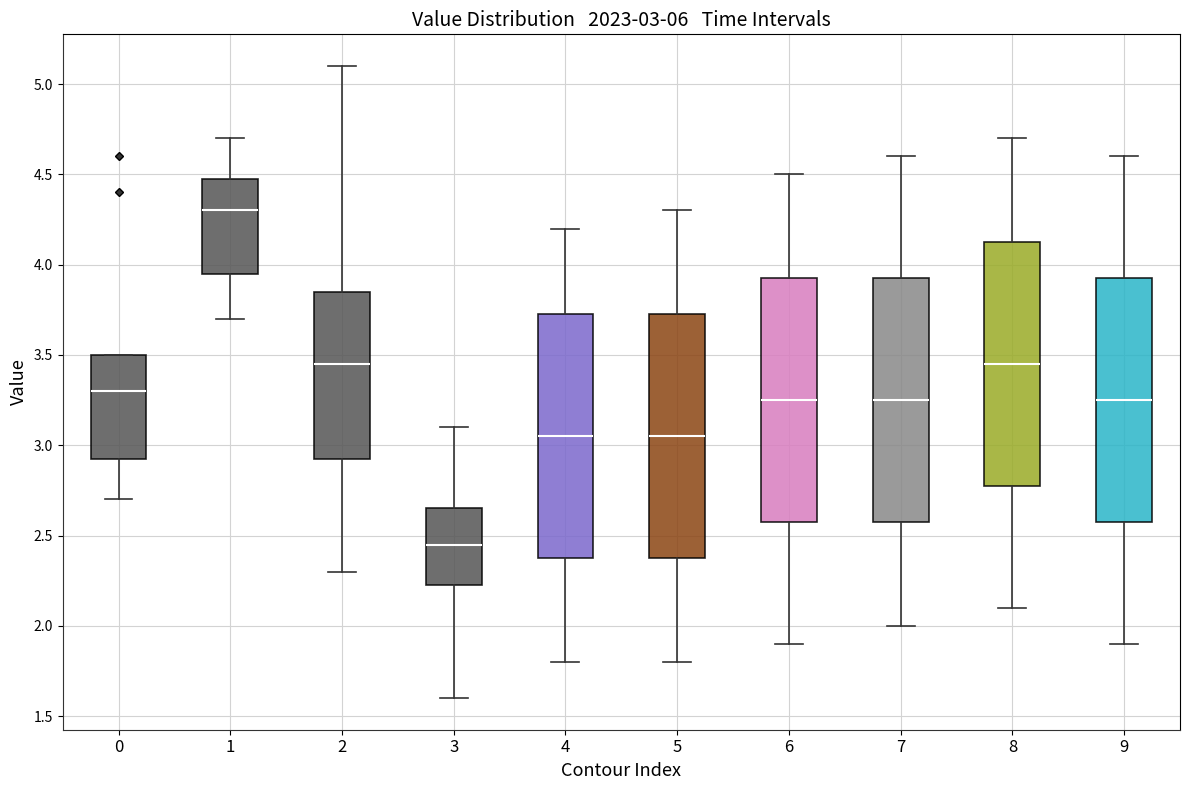

Which box has the highest median line?

1